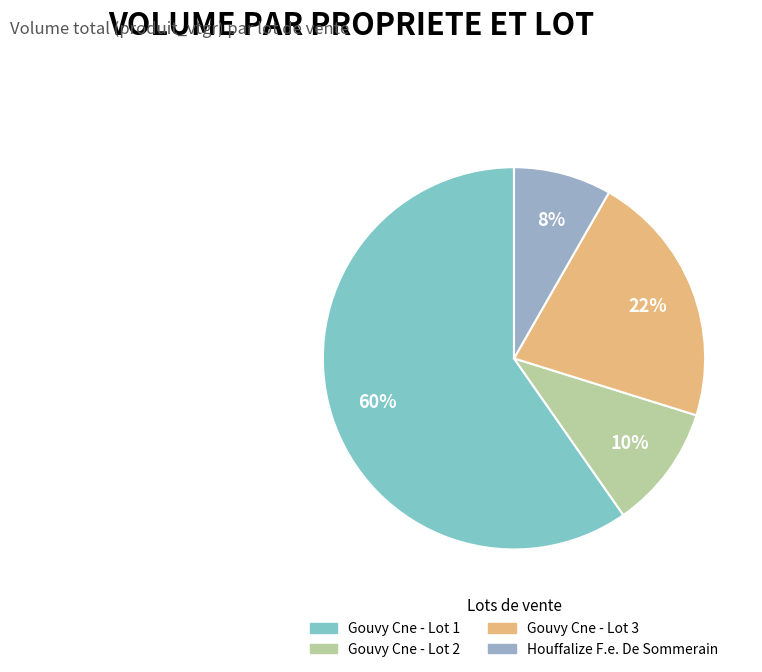

To the nearest percent, what percentage of the pie is Gouvy Cne - Lot 3?

22%